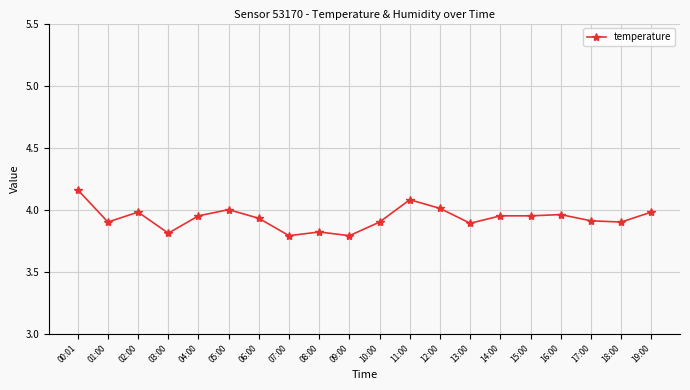

What is the smallest value displayed?

3.8